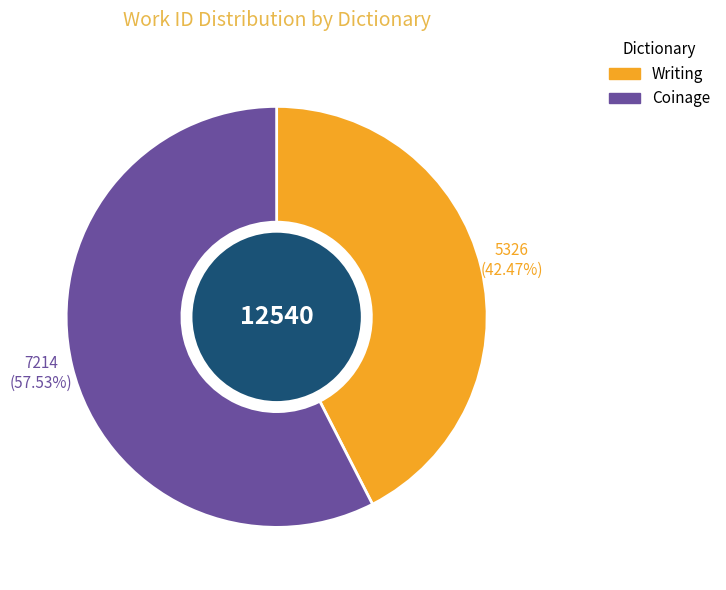

Approximately how many times larger is the value at Writing compared to Coinage?

0.7